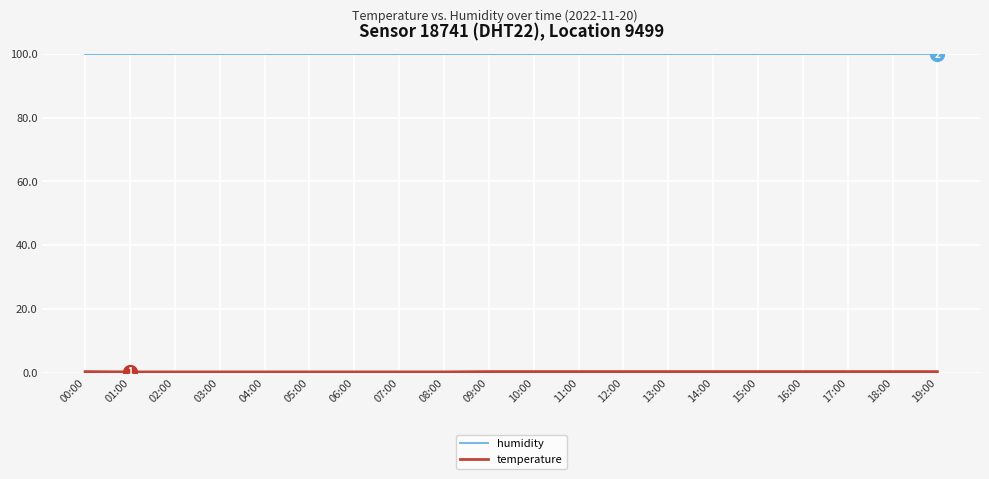

What is the minimum value for humidity?

99.9